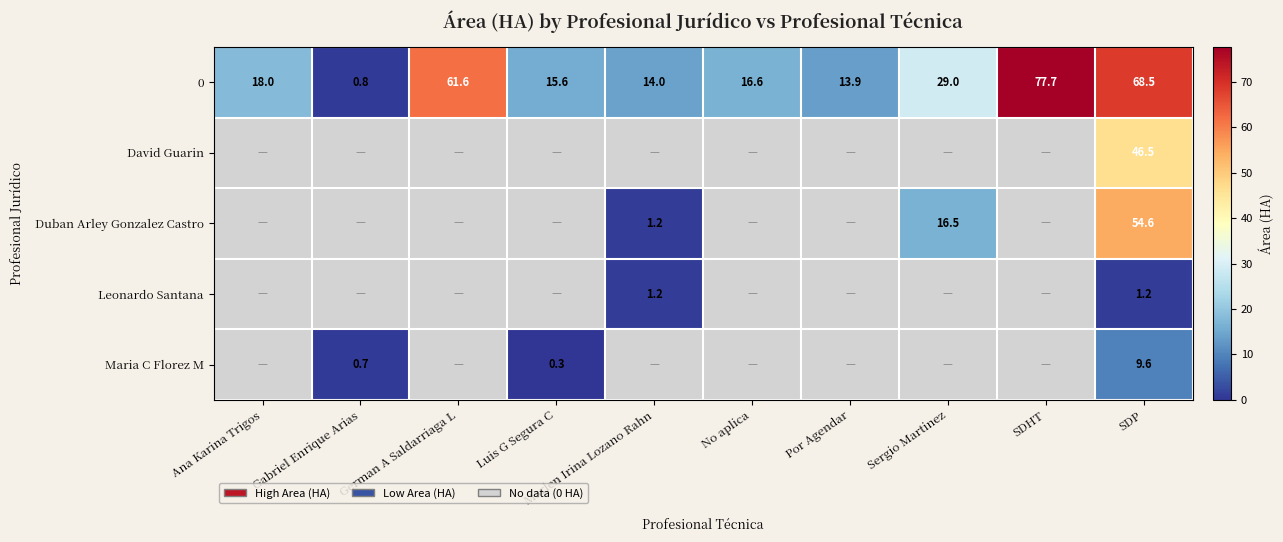

Count the number of categories in the chart.

10